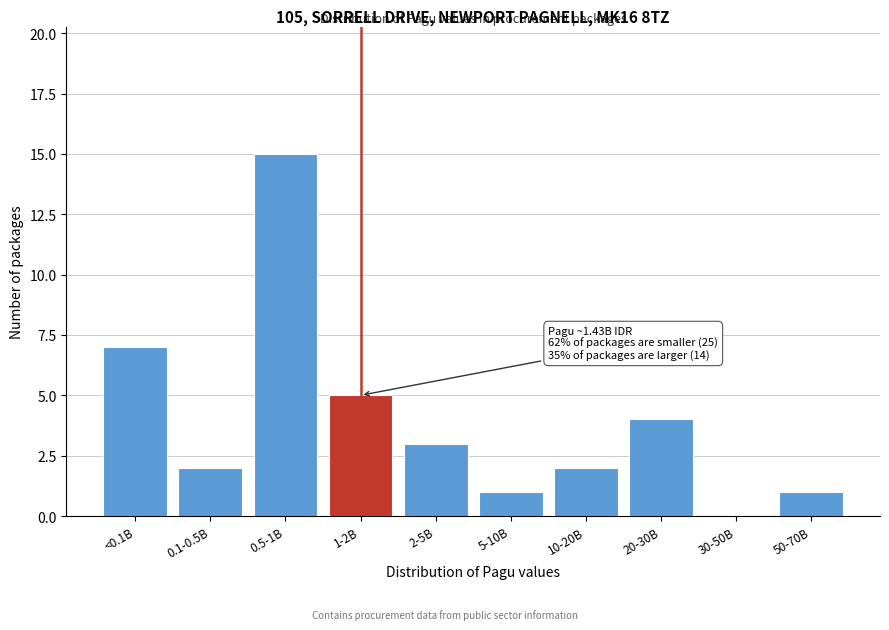

Reading left to right, extract all data points from this chart.

<0.1B=7	0.1-0.5B=2	0.5-1B=15	1-2B=5	2-5B=3	5-10B=1	10-20B=2	20-30B=4	30-50B=0	50-70B=1